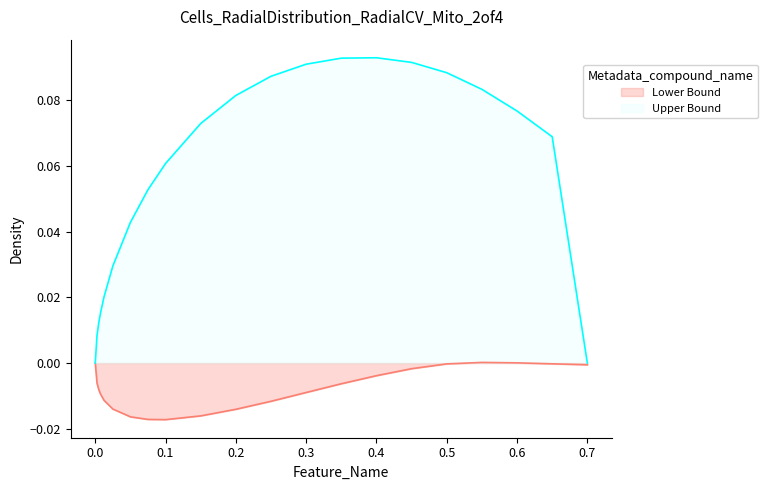

How many data points in Lower Bound are less than 0?

18